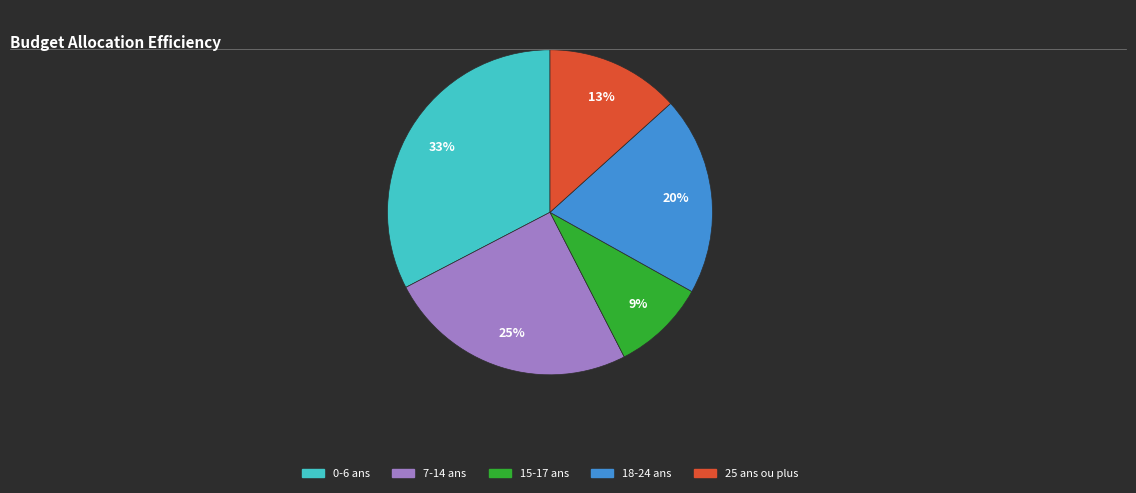

Is the sum of 18-24 ans and 15-17 ans greater than half?

No